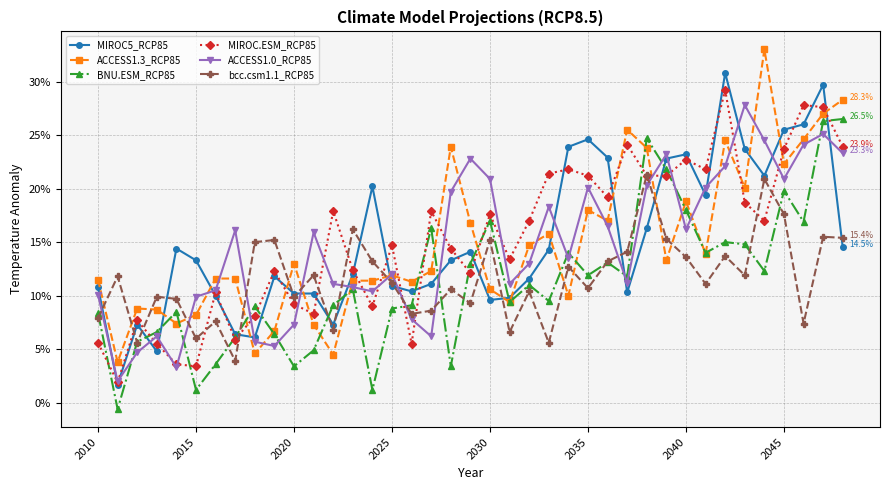

What is the value of the ACCESS1.3_RCP85 point at the 37th from the left?

24.6